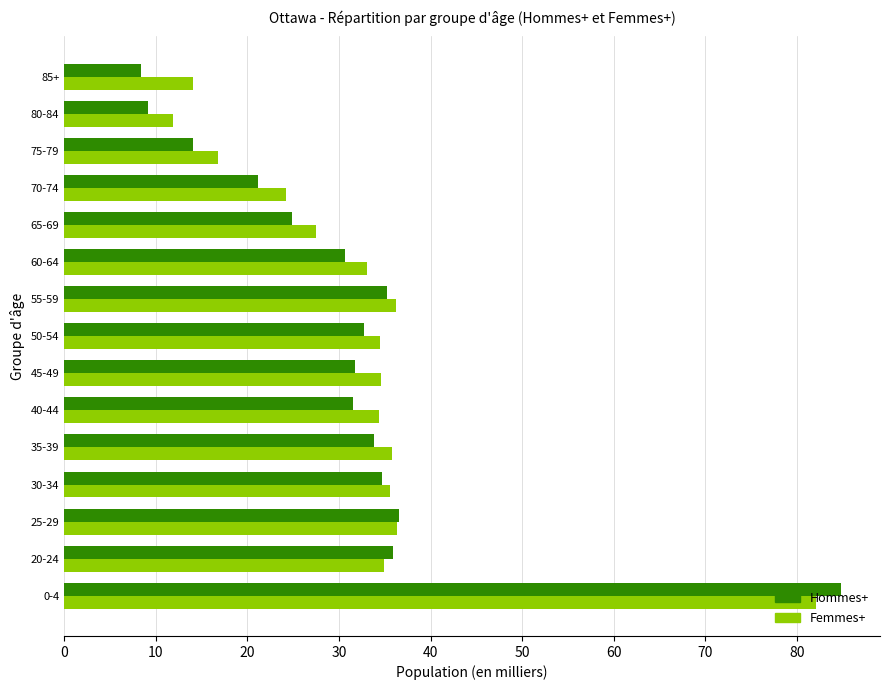

Is the value of Hommes+ at 80-84 greater than the value of Femmes+ at 35-39?

No